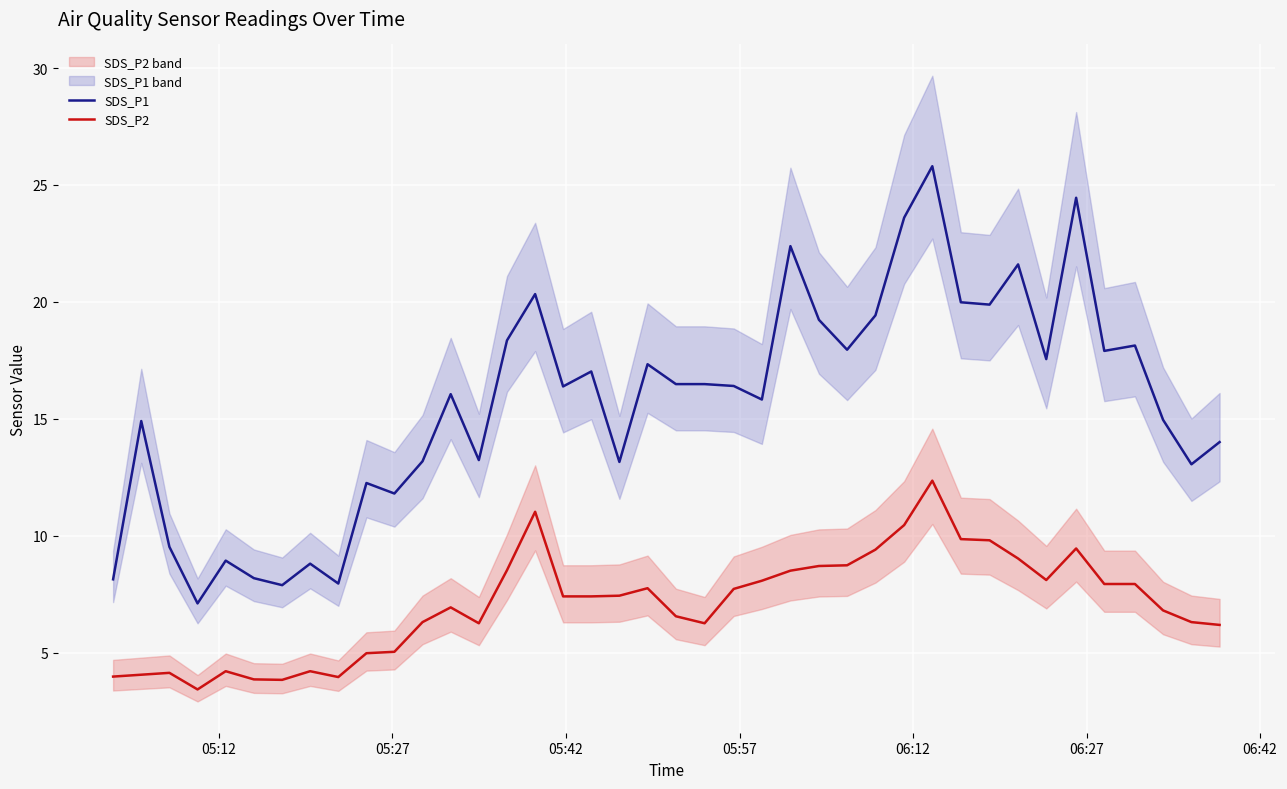

How many lines are shown in the chart?

2